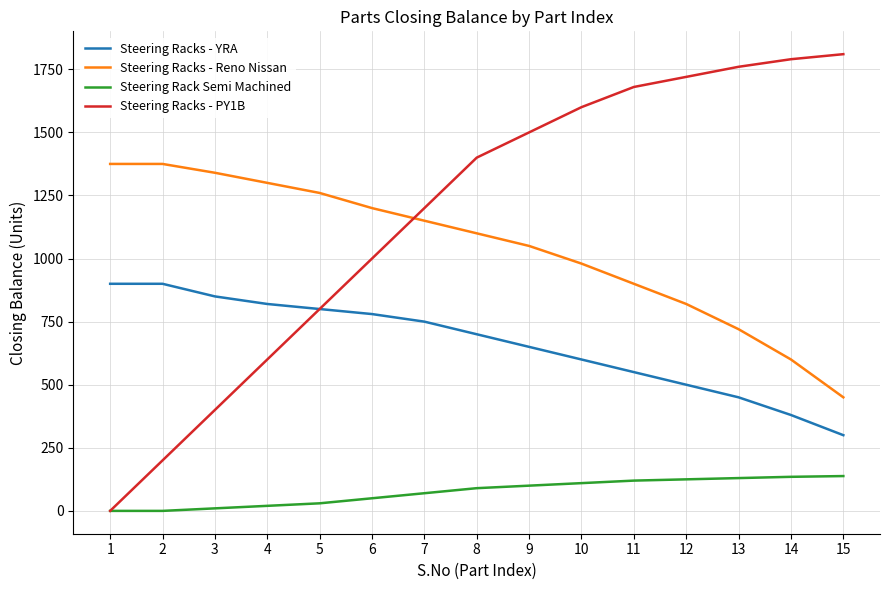

What is the greatest value displayed?

1810